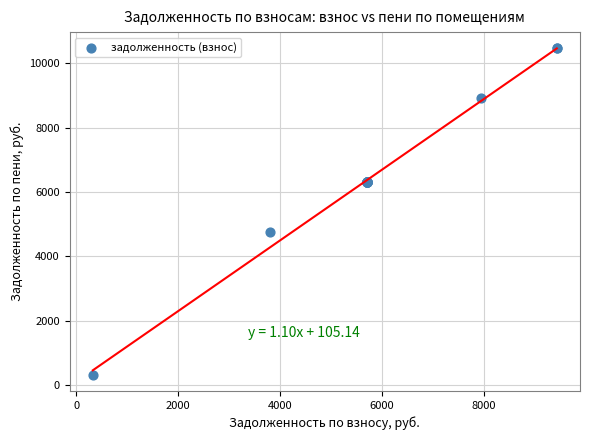

What Y value in the scatter plot is closest to 5393?

4770.5